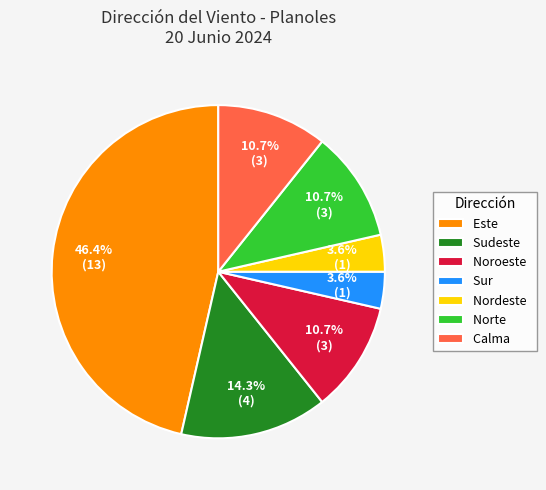

Is there any slice that represents more than half of the pie?

No